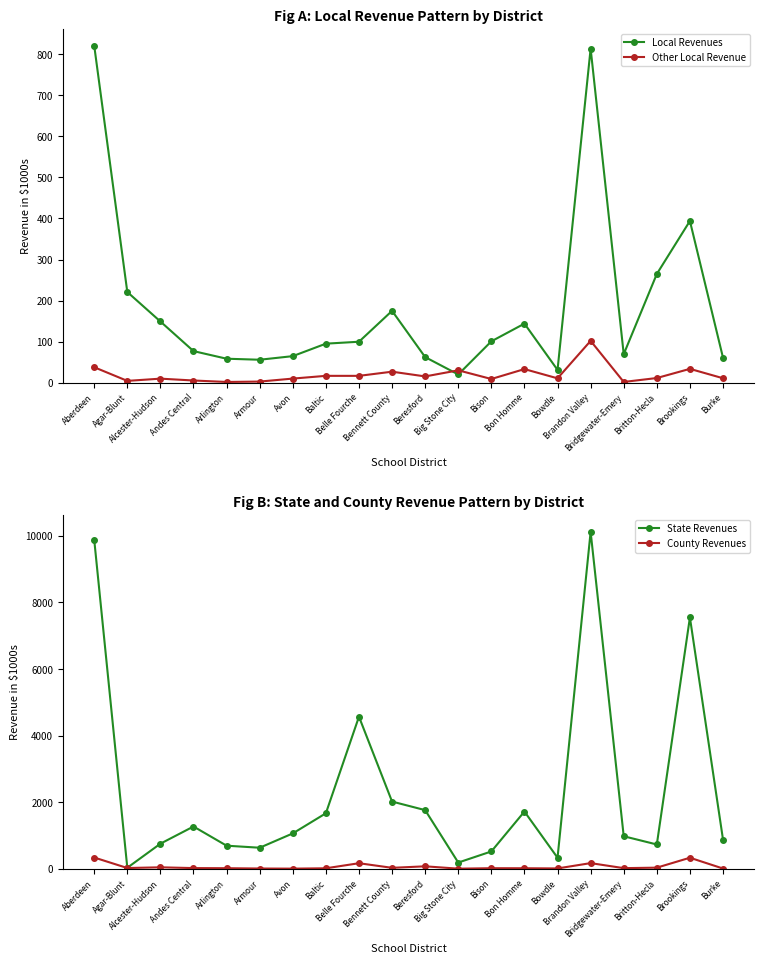

Reading right to left, list all the values displayed in this chart.

Local Revenues: 61.1	393.9	264.9	69.6	813.7	31.3	144.0	100.9	20.2	62.5	175.1	99.9	95.2	64.8	56.1	58.6	77.1	149.2	221.0	820.7
Other Local Revenue: 11.0	33.9	11.5	2.0	102.0	10.8	33.3	9.2	30.3	15.5	27.0	16.8	16.9	10.2	2.9	2.0	5.5	10.0	4.6	37.8
State Revenues: 881.0	7549.3	732.6	980.1	10120.5	335.1	1722.0	523.6	190.2	1764.4	2021.2	4569.7	1669.6	1065.2	635.1	696.3	1272.5	756.6	33.7	9884.6
County Revenues: 10.6	334.9	36.8	22.2	173.0	13.6	19.1	20.6	6.5	77.2	31.6	170.0	17.9	7.3	11.2	20.5	23.9	47.2	25.7	341.2